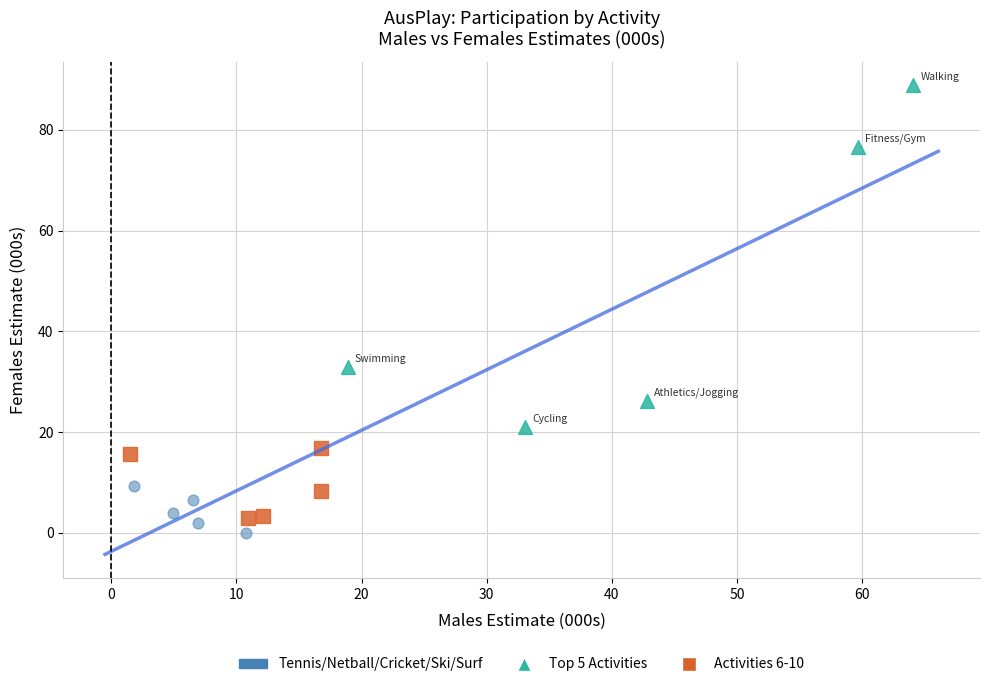

What are all the series names shown in the legend?

Tennis/Netball/Cricket/Ski/Surf, Top 5 Activities, Activities 6-10